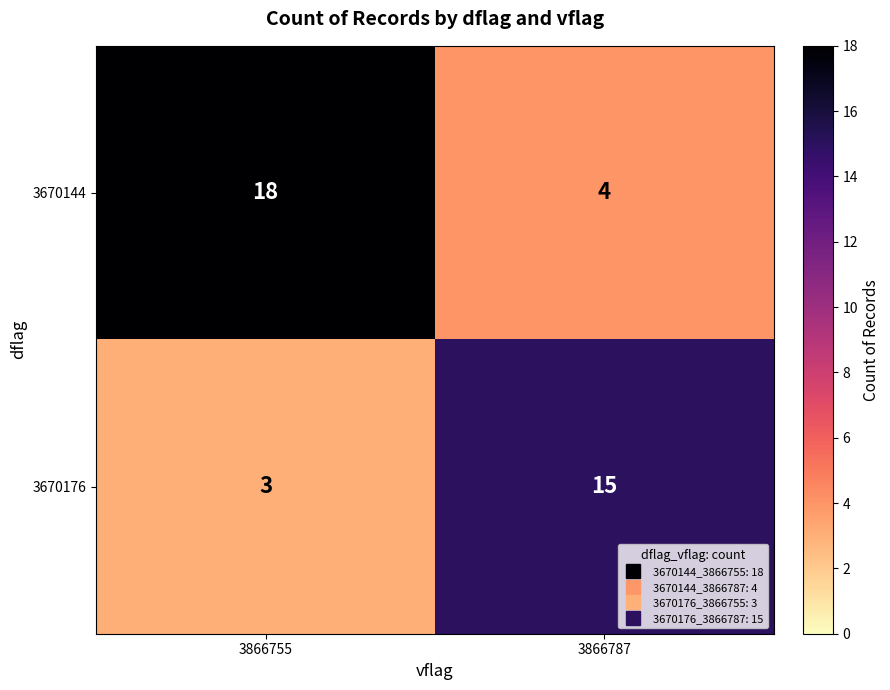

What is the average value of the 3670176 series?

9